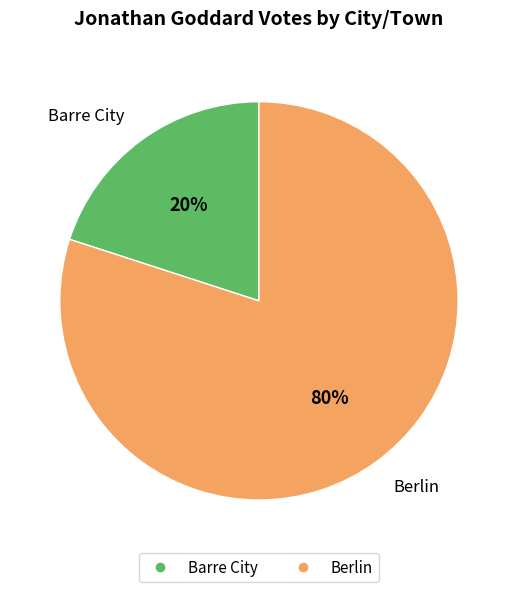

What is the smallest slice in the pie chart?

Barre City